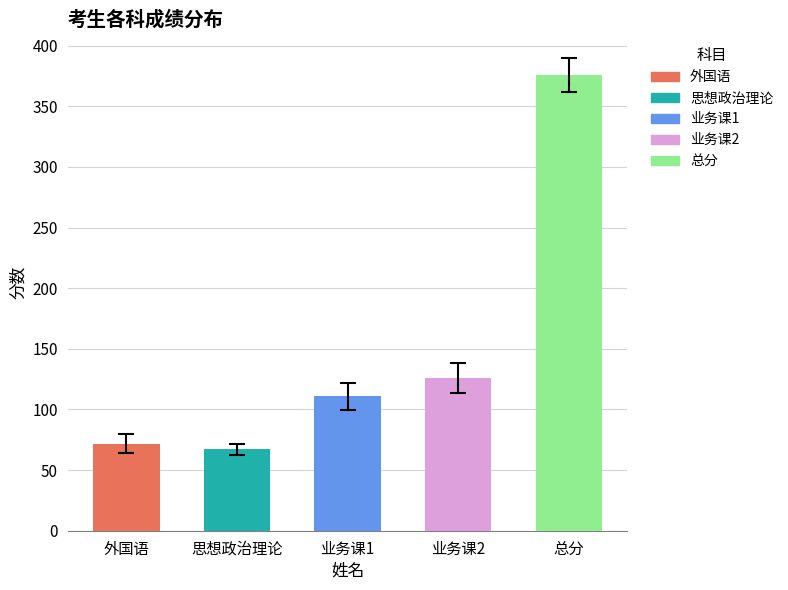

Which category has the highest value across all series?

总分